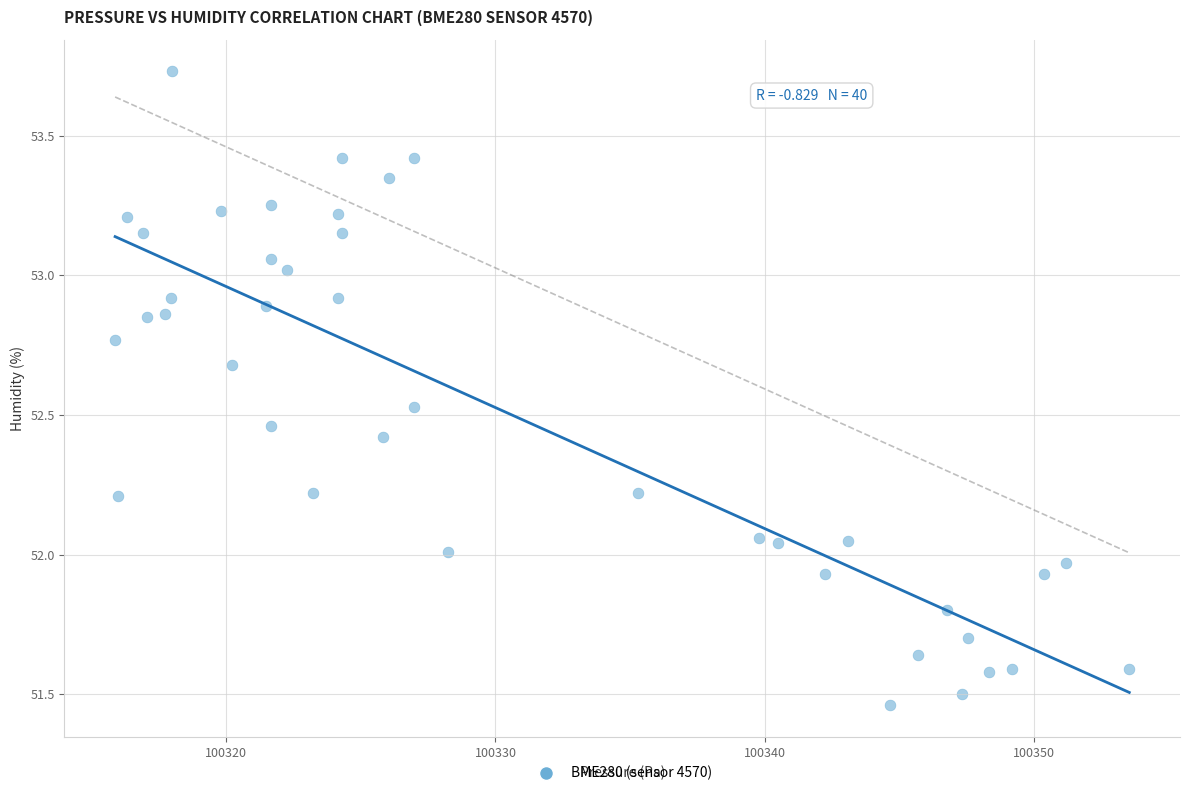

What is the range of X values (max minus min)?

37.6